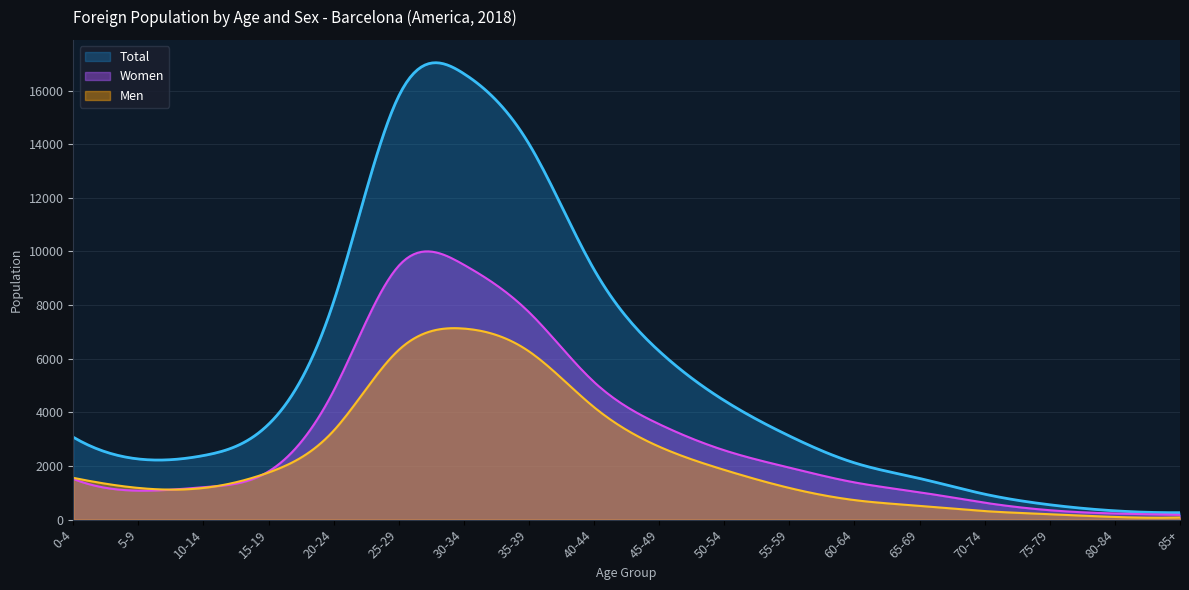

What is the sum of the Women values at 0-4 and 20-24?

6327